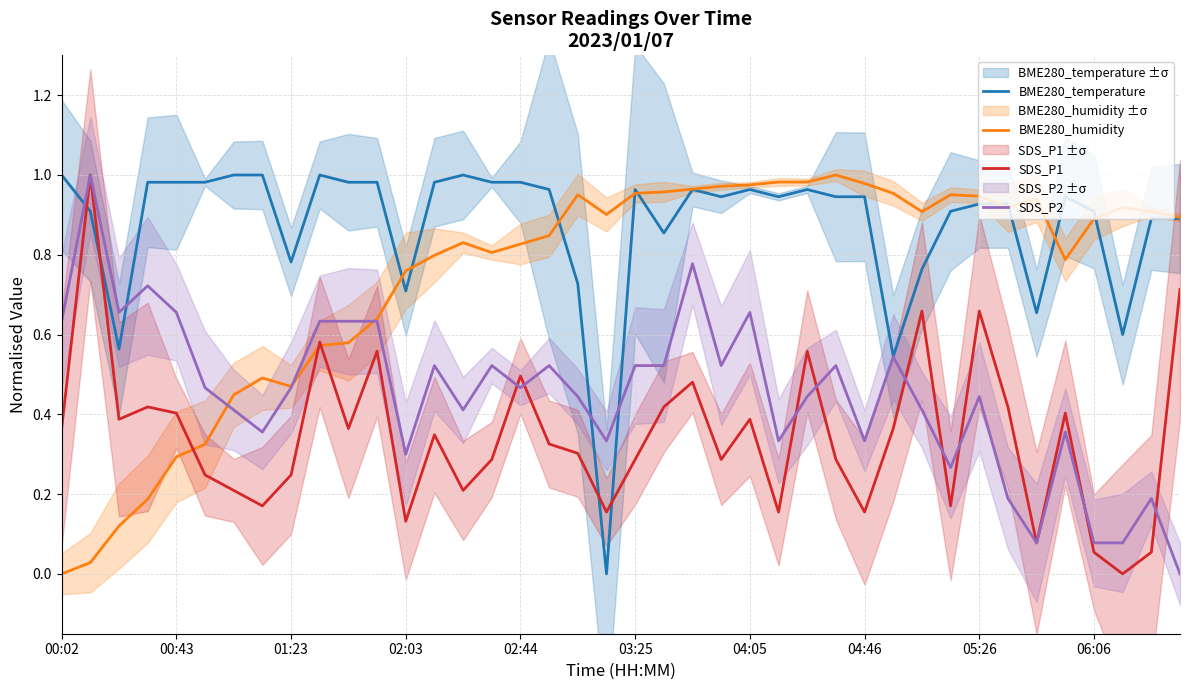

What is the difference between the maximum and minimum values in the BME280_humidity series?

1.0